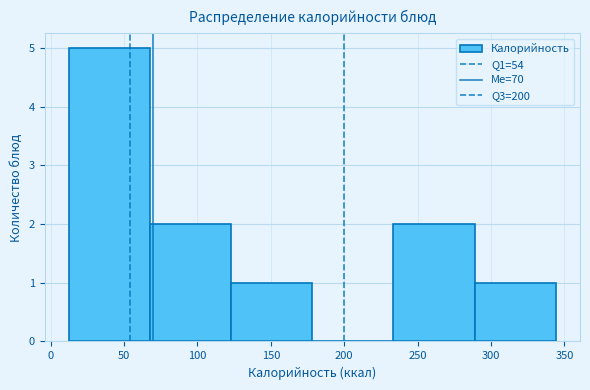

Reading left to right, list every bar in this chart as the range it spans on the x-axis followed by its height. Neither the bar edges nor the heights are printed on the chart, so give them approximately, as read against the axes.

15 to 70: 5
70 to 125: 2
125 to 180: 1
180 to 235: 0
235 to 290: 2
290 to 345: 1